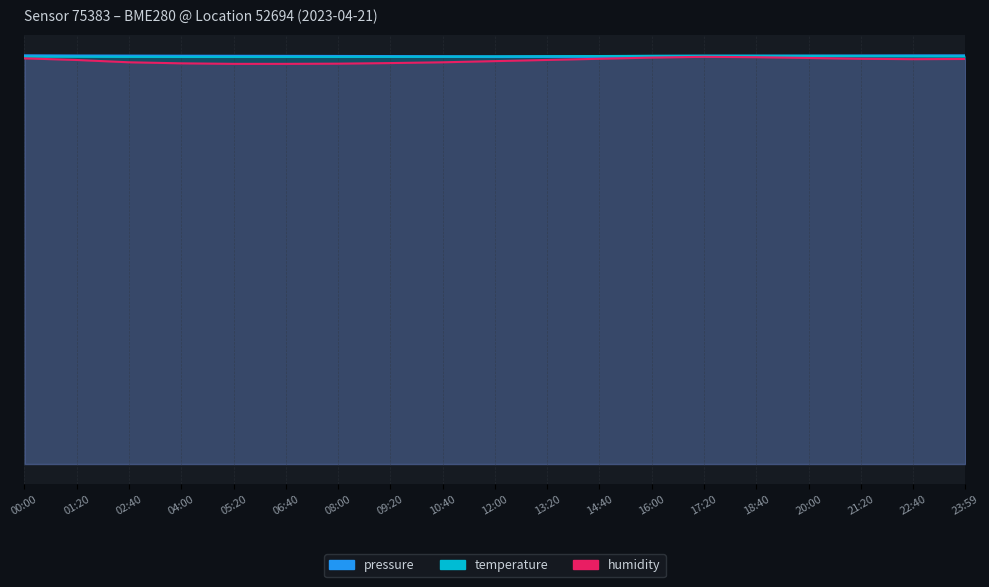

What is the value of the pressure point at the 16th from the left?

101590.0